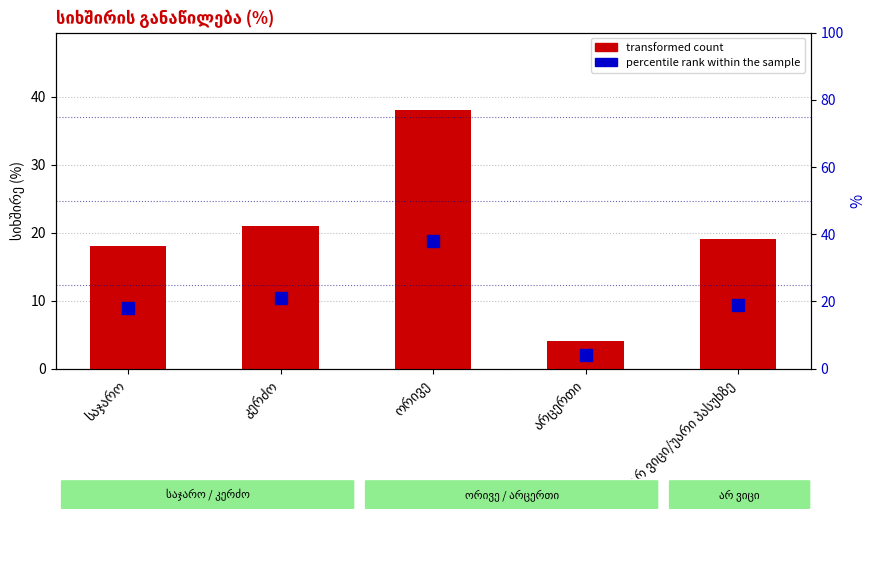

Which category has the lowest value in the percentile rank within the sample series?

არცერთი